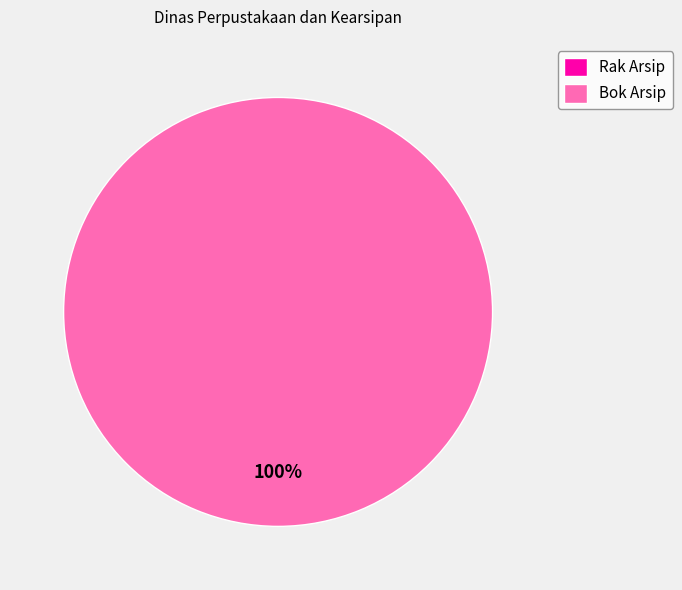

To the nearest percent, what portion does Bok Arsip represent?

100%